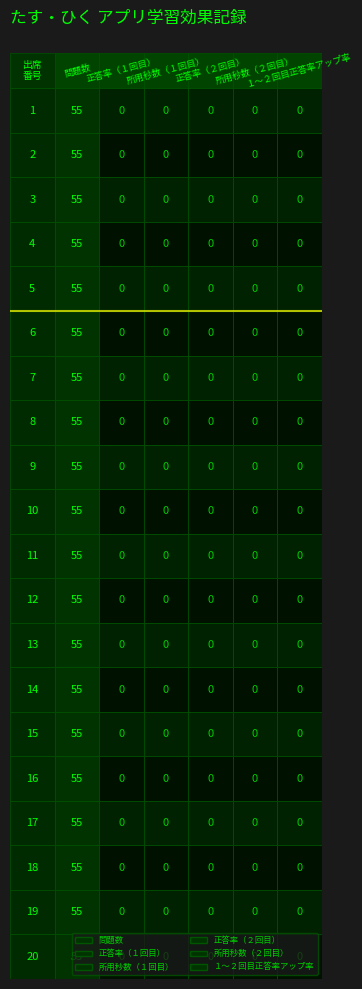

Reading right to left, extract all data points from this chart.

問題数: 20=55	19=55	18=55	17=55	16=55	15=55	14=55	13=55	12=55	11=55	10=55	9=55	8=55	7=55	6=55	5=55	4=55	3=55	2=55	1=55
正答率（１回目）: 20=0	19=0	18=0	17=0	16=0	15=0	14=0	13=0	12=0	11=0	10=0	9=0	8=0	7=0	6=0	5=0	4=0	3=0	2=0	1=0
所用秒数（１回目）: 20=0	19=0	18=0	17=0	16=0	15=0	14=0	13=0	12=0	11=0	10=0	9=0	8=0	7=0	6=0	5=0	4=0	3=0	2=0	1=0
正答率（２回目）: 20=0	19=0	18=0	17=0	16=0	15=0	14=0	13=0	12=0	11=0	10=0	9=0	8=0	7=0	6=0	5=0	4=0	3=0	2=0	1=0
所用秒数（２回目）: 20=0	19=0	18=0	17=0	16=0	15=0	14=0	13=0	12=0	11=0	10=0	9=0	8=0	7=0	6=0	5=0	4=0	3=0	2=0	1=0
１～２回目正答率アップ率: 20=0	19=0	18=0	17=0	16=0	15=0	14=0	13=0	12=0	11=0	10=0	9=0	8=0	7=0	6=0	5=0	4=0	3=0	2=0	1=0